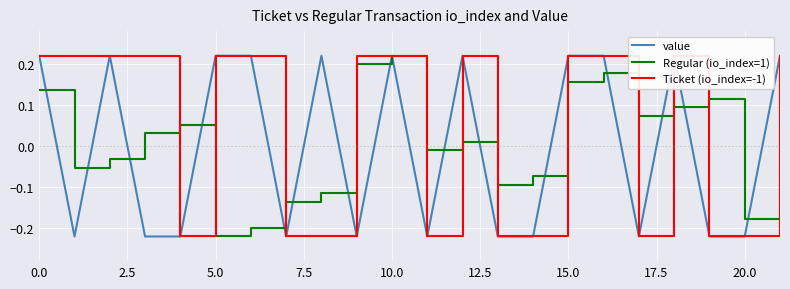

At 5.0, list the series in order from largest to smallest.

value, Ticket (io_index=-1), Regular (io_index=1)